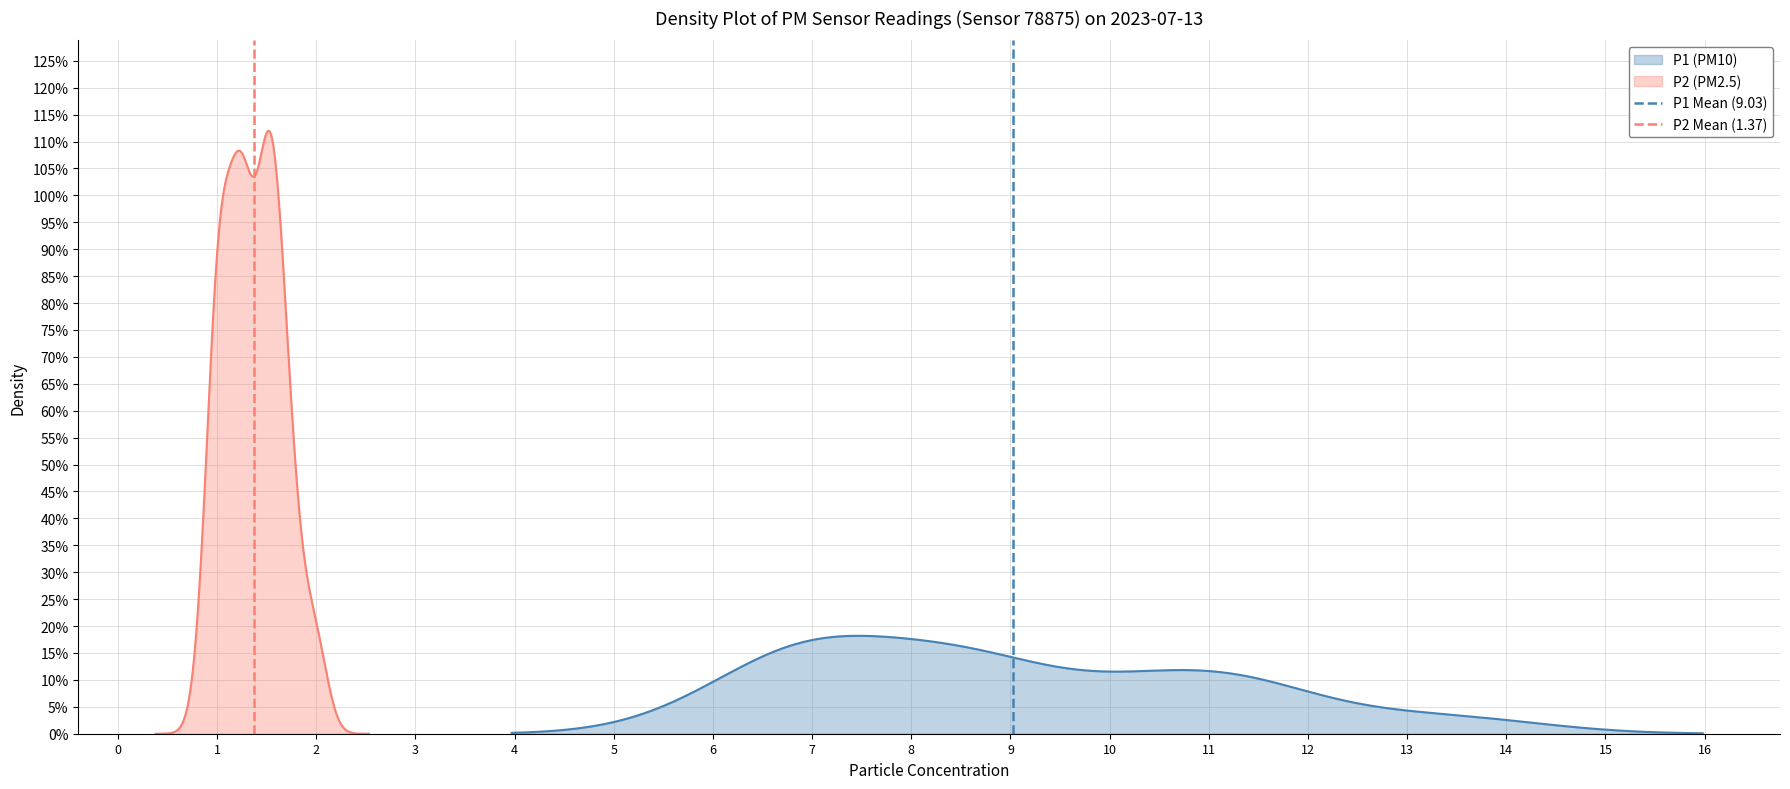

What is the highest value of the P1 (PM10) series?

18.2